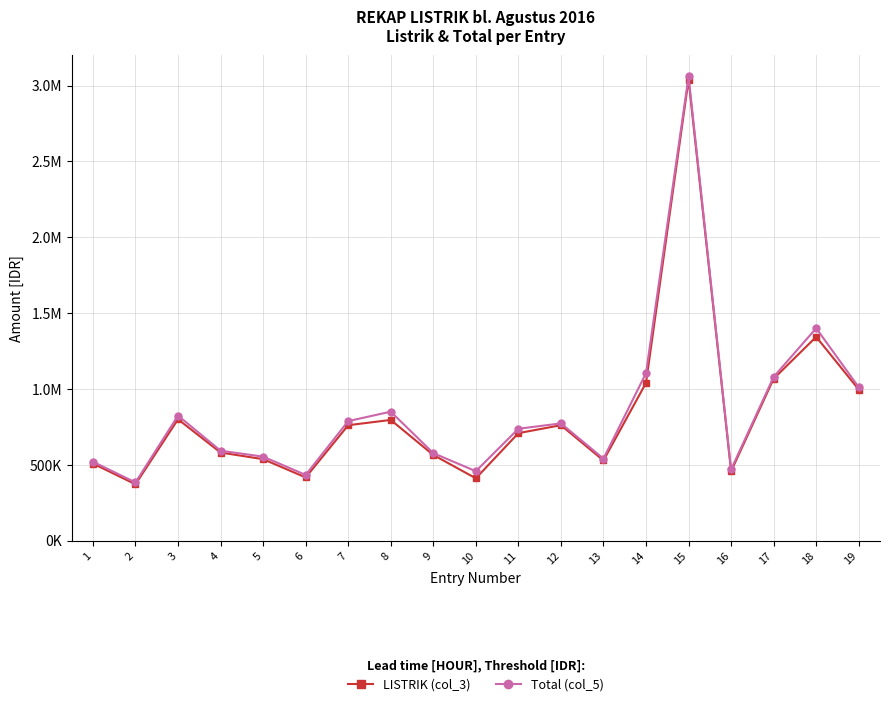

Reading left to right, what are all the values shown in this chart?

LISTRIK (col_3): 508348	371821	800285	580969	537396	416845	761070	795928	564993	411036	708783	761070	528683	1039935	3038470	457514	1067531	1343492	996362
Total (col_5): 520348	383821	824285	592969	553896	433345	788070	850428	576993	458036	737783	773070	540683	1104435	3059470	469514	1079531	1400492	1011362